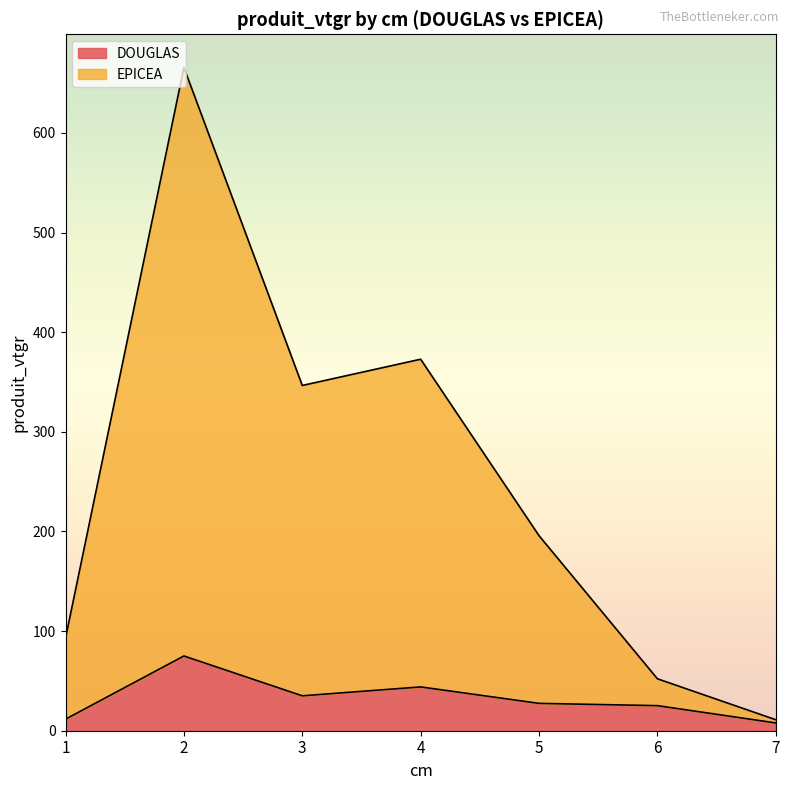

In DOUGLAS, how many points are higher than both neighbors (excluding endpoints)?

2